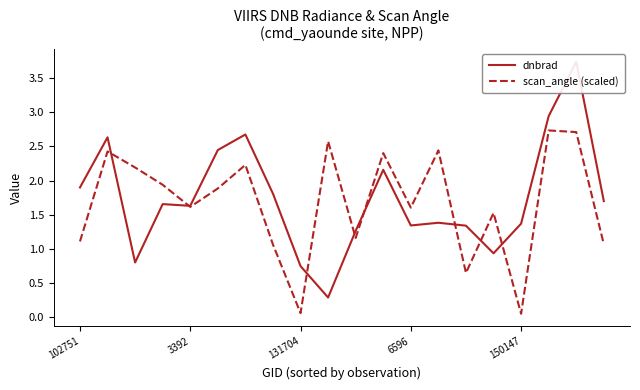

What value does the scan_angle (scaled) series have at 13?

2.4